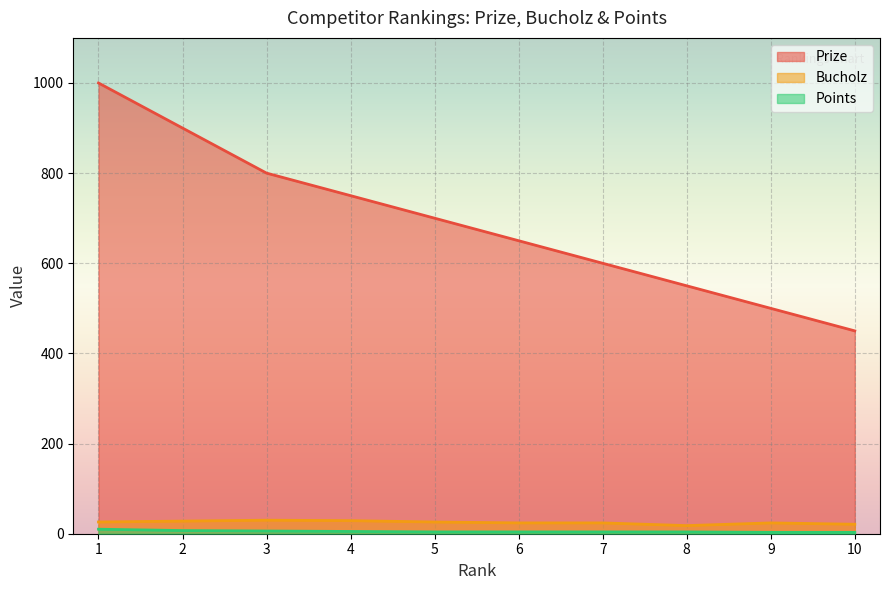

Count the Points values in the range 4 to 6.

6